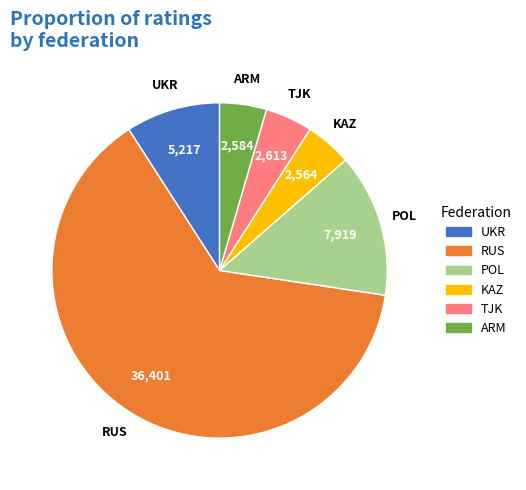

Do KAZ and POL together represent more than half of the pie?

No